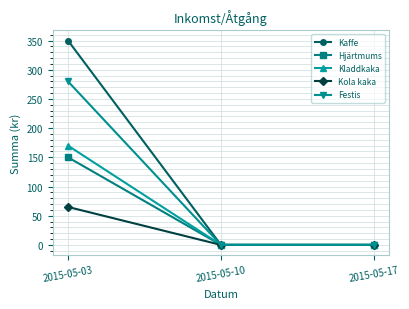

Reading left to right, list all the values displayed in this chart.

Kaffe: 350	0	0
Hjärtmums: 150	0	0
Kladdkaka: 170	0	0
Kola kaka: 65	0	0
Festis: 280	0	0